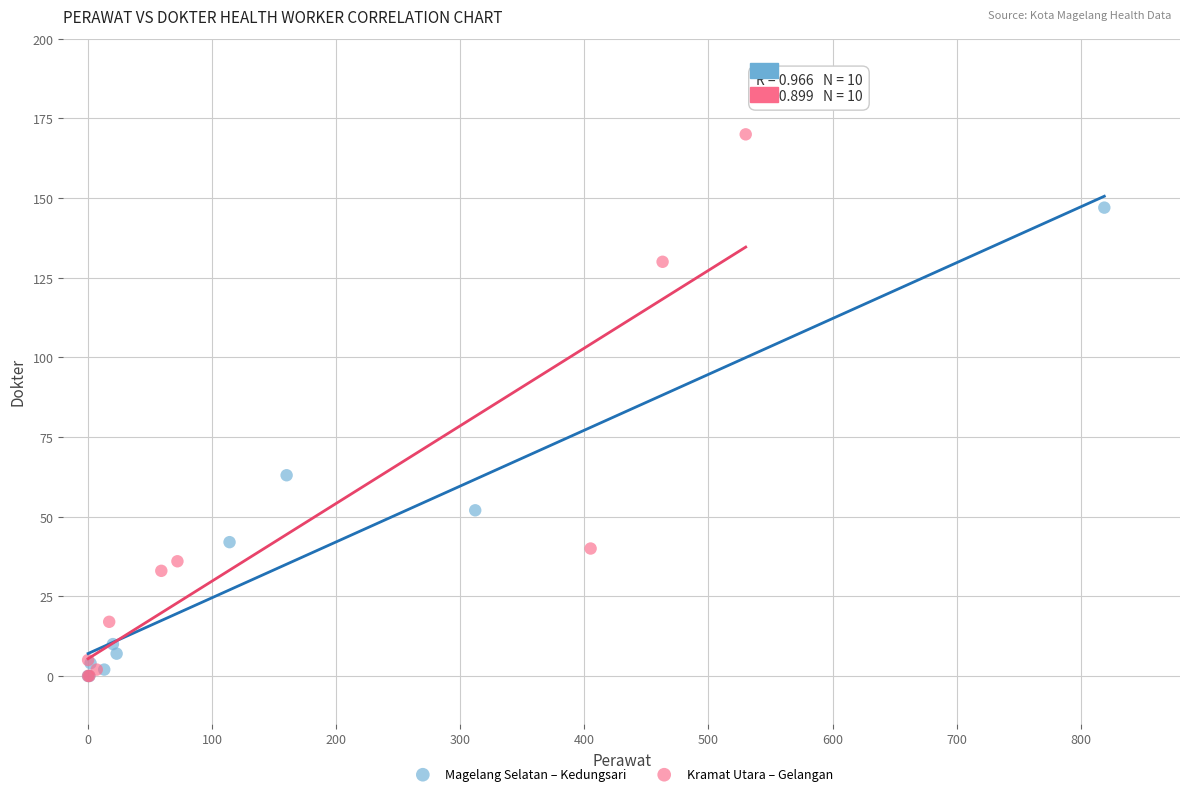

Which series contains the highest Y value?

Kramat Utara – Gelangan